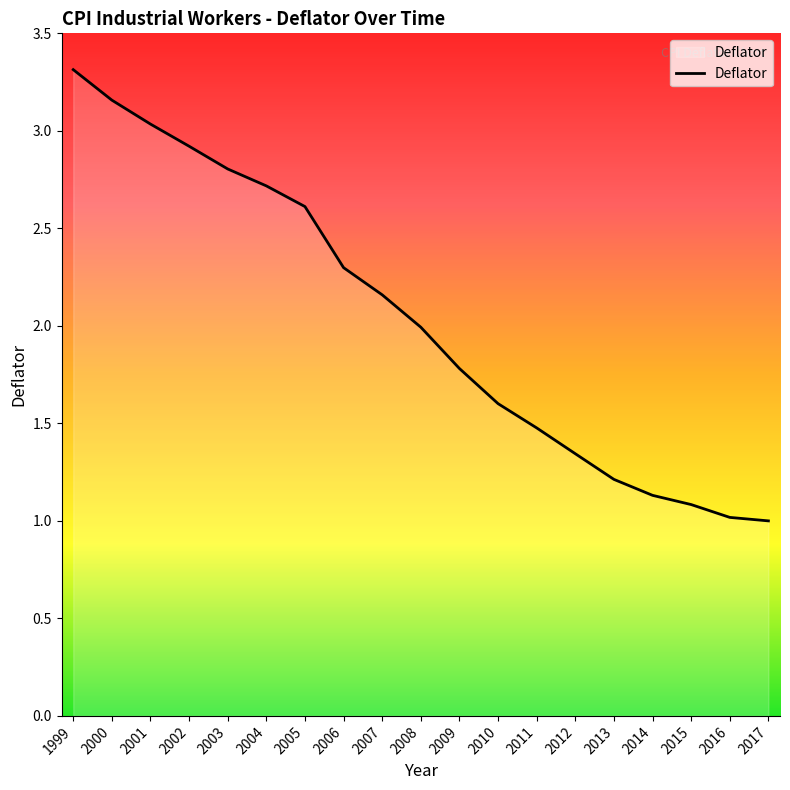

The chart shows a value of 1.2 at 2009. True or false?

False